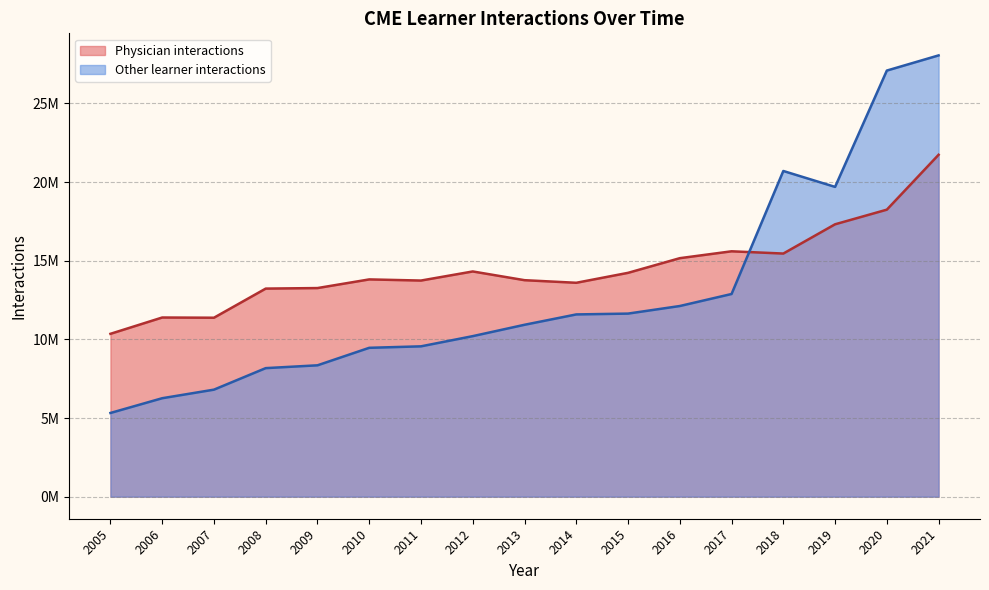

Reading left to right, transcribe all the data shown in this chart.

Physician interactions: 2021=21738906	2020=18248620	2019=17318795	2018=15457998	2017=15601498	2016=15164072	2015=14231863	2014=13599687	2013=13764896	2012=14319688	2011=13741621	2010=13814368	2009=13263920	2008=13230102	2007=11378052	2006=11391627	2005=10354460
Other learner interactions: 2021=28057435	2020=27092527	2019=19696421	2018=20708037	2017=12886339	2016=12122110	2015=11640255	2014=11587518	2013=10929217	2012=10207237	2011=9558789	2010=9464895	2009=8352042	2008=8172942	2007=6804578	2006=6259498	2005=5321448